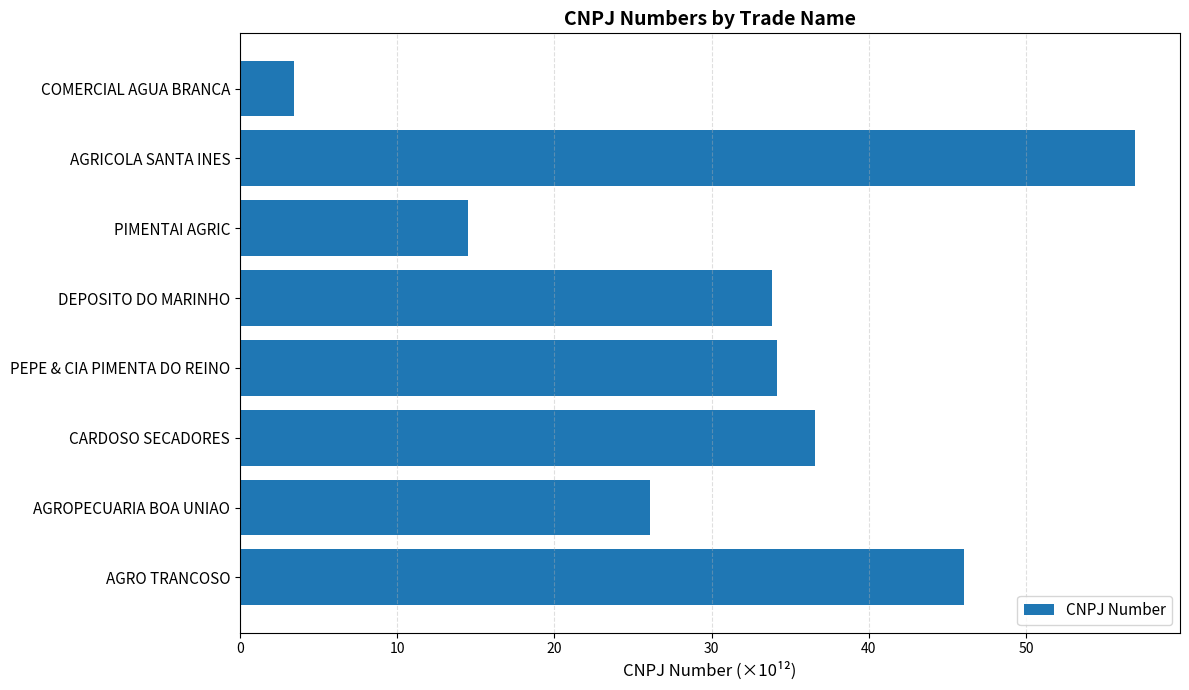

Count the number of categories in the chart.

8